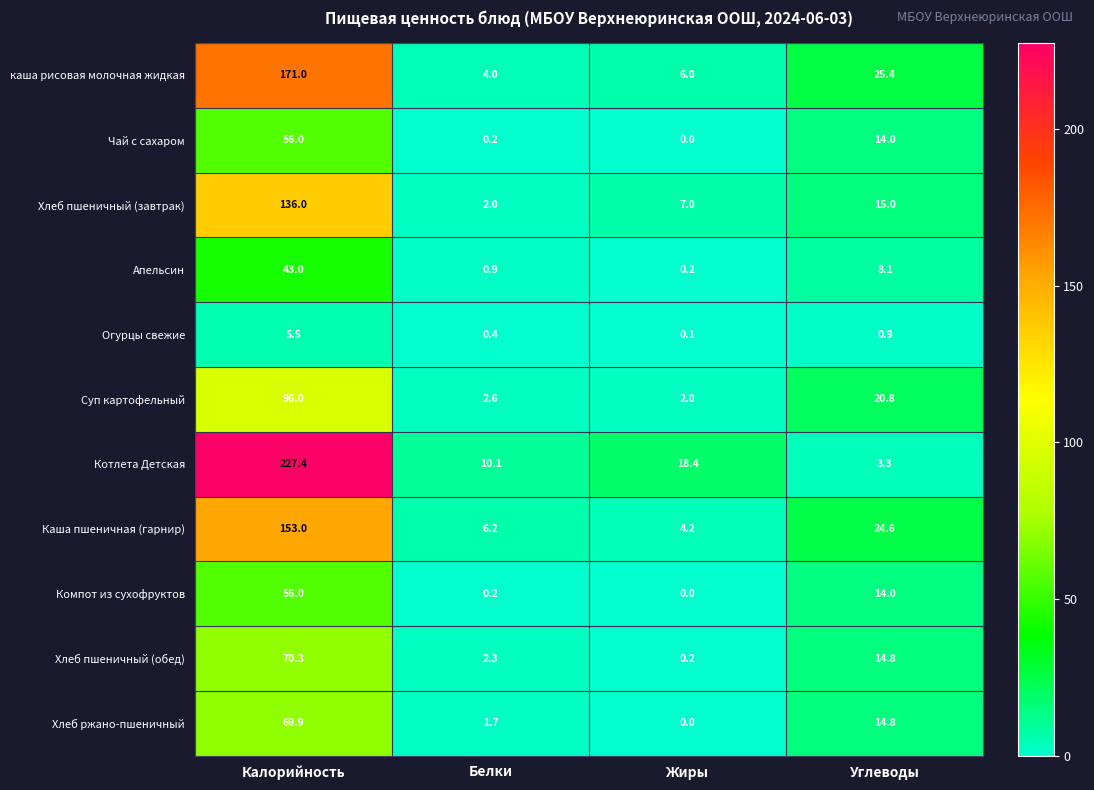

True or false: Котлета Детская has a value of 1.0 at Углеводы.

False